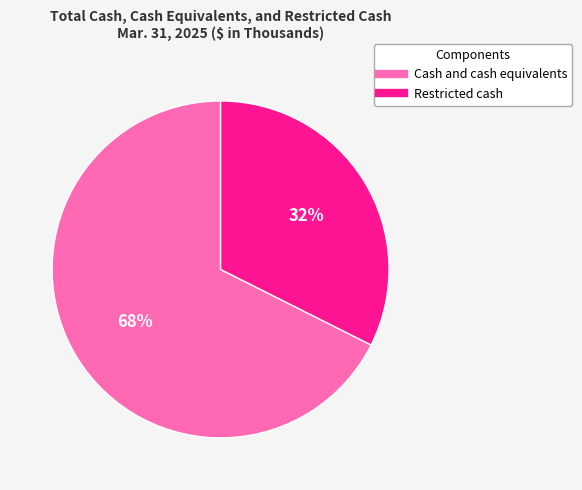

What percentage is the Restricted cash slice, to the nearest percent?

32%